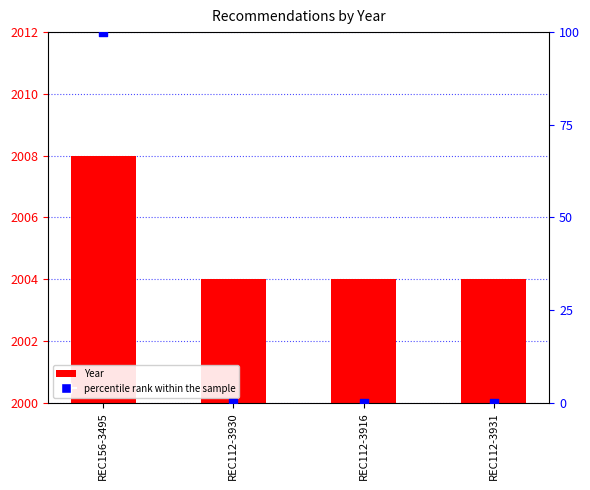

Which series contains the lowest Y value?

percentile rank within the sample